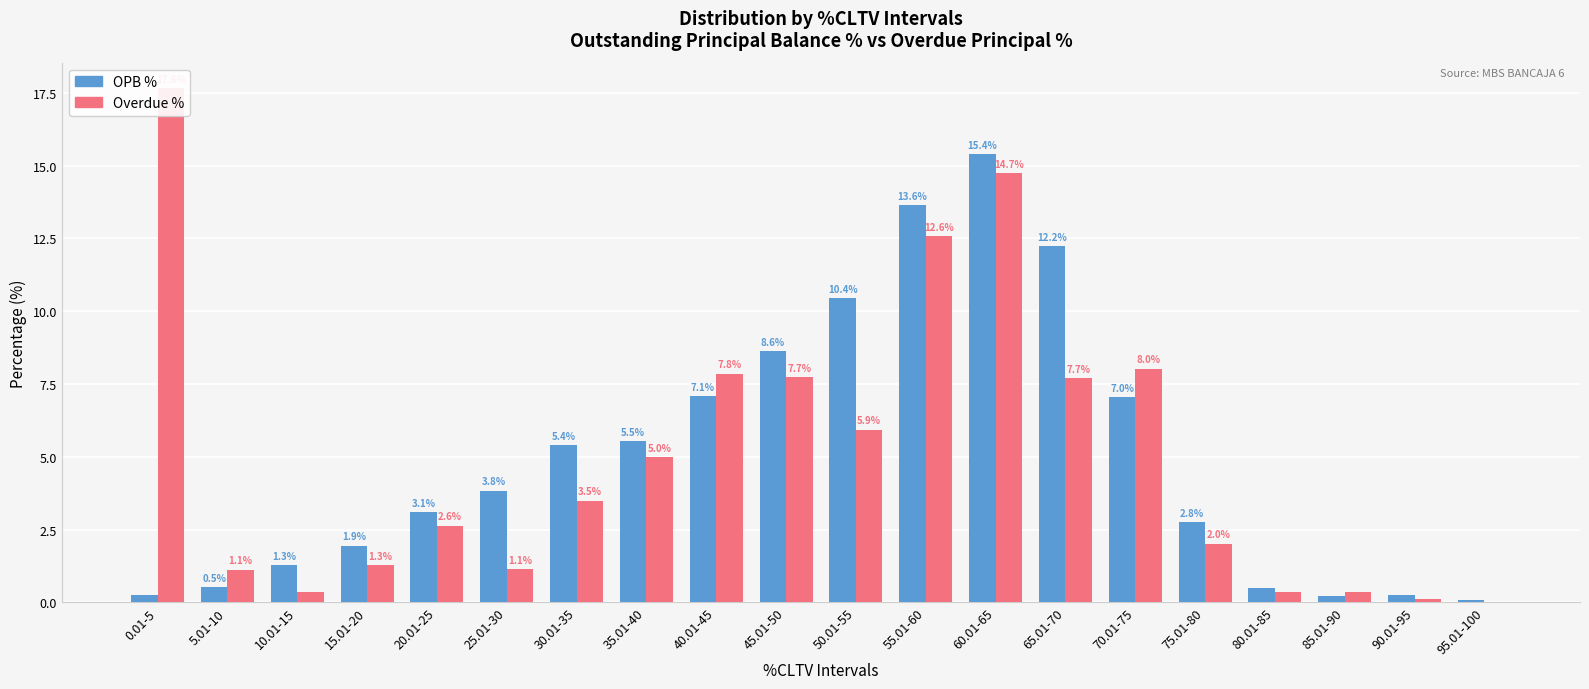

Which category has the lowest value in the Overdue % series?

95.01-100